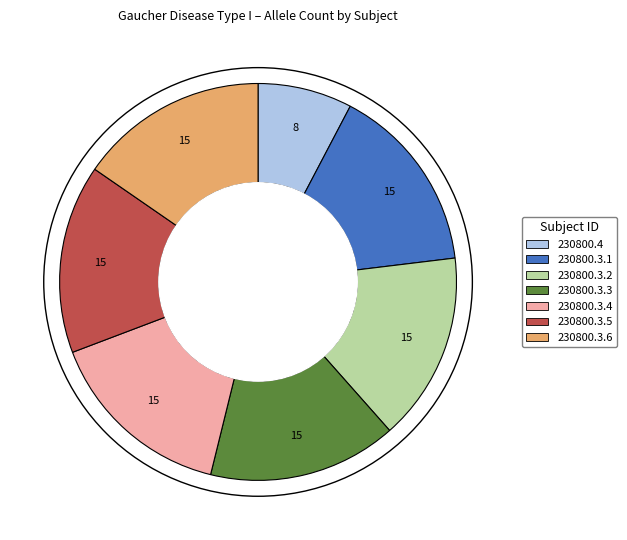

Approximately how many times larger is the value at 230800.3.5 compared to 230800.3.3?

1.0